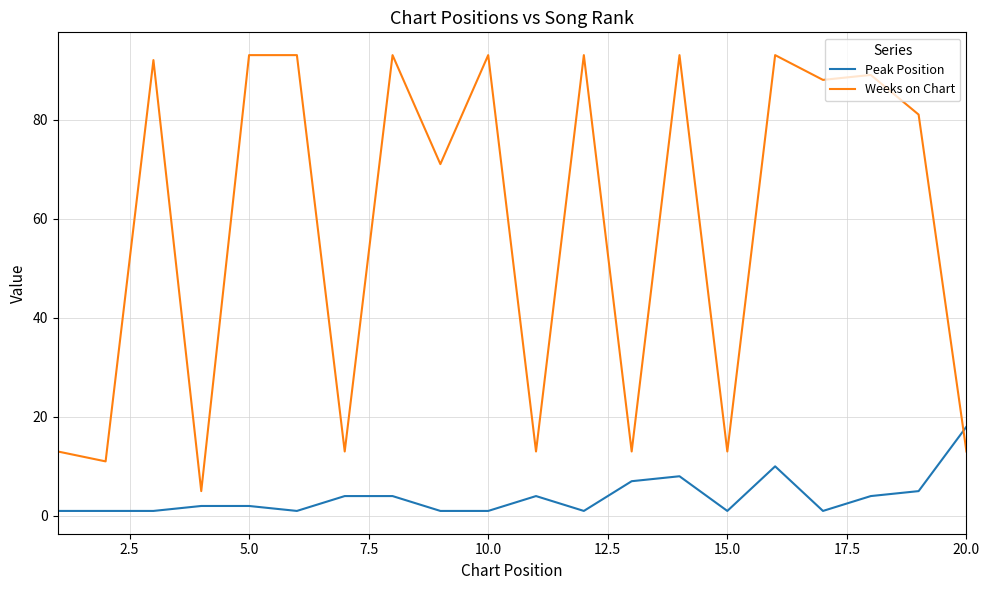

Rank the series by their maximum value, from highest to lowest.

Weeks on Chart, Peak Position